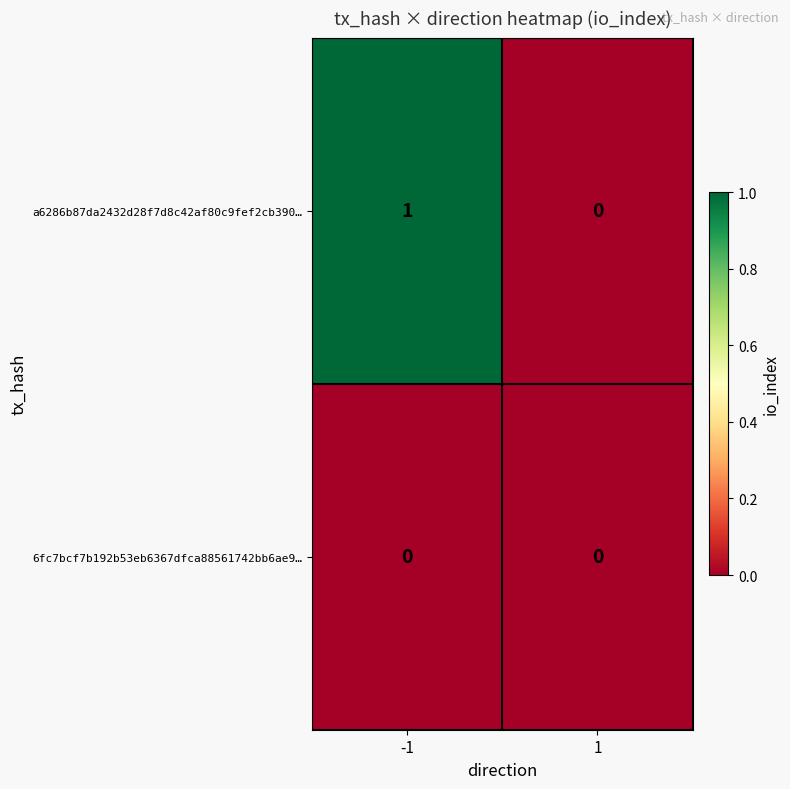

Is the value of a6286b87da2432d28f7d8c42af80c9fef2cb390… at -1 greater than the value of 6fc7bcf7b192b53eb6367dfca88561742bb6ae9… at 1?

Yes